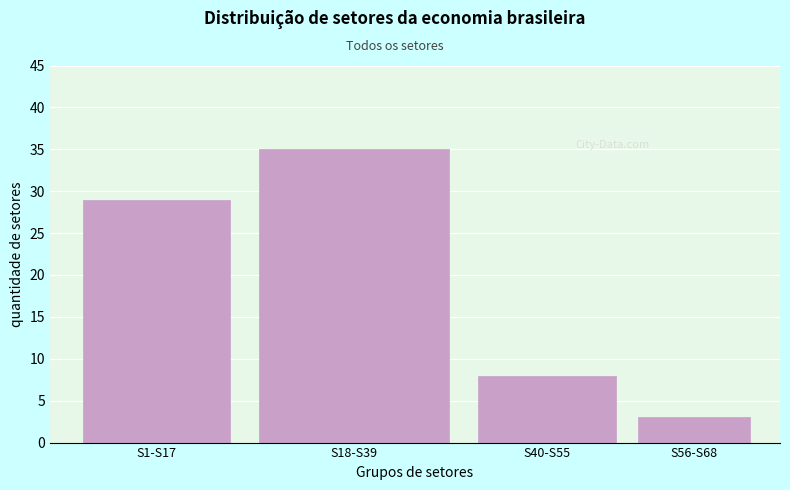

Reading left to right, list all the values displayed in this chart.

29	35	8	3